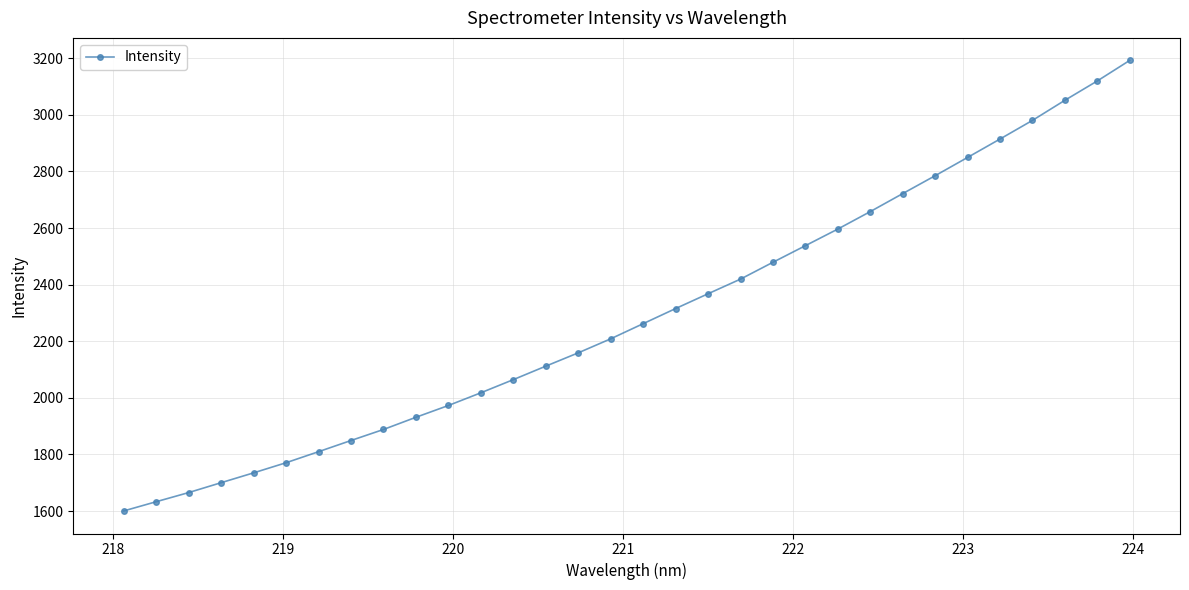

What is the difference between the second highest and minimum values?

1519.6